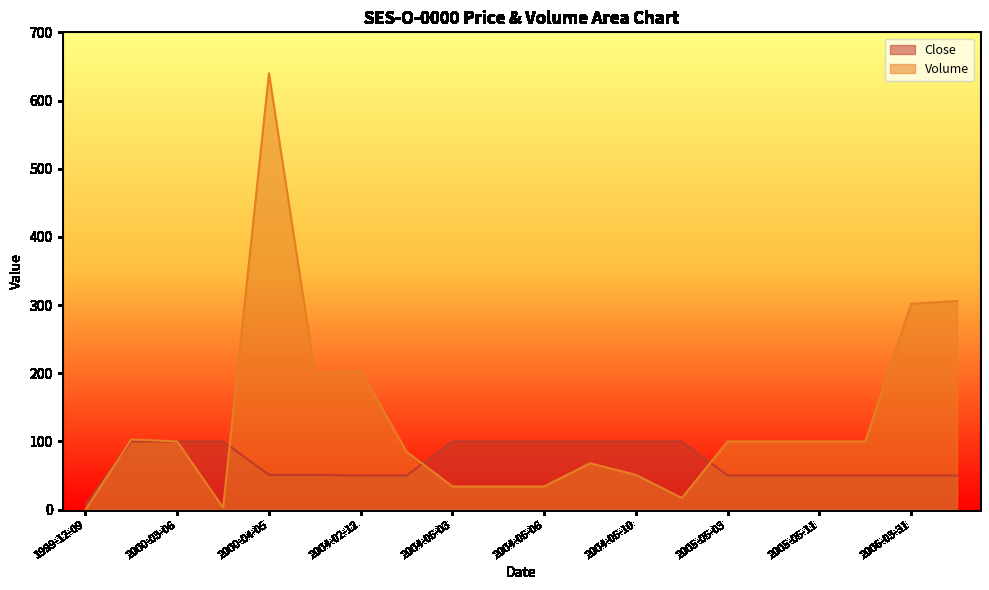

List the labels in order of Close value, largest first.

2000-01-04, 2000-03-06, 2000-03-14, 2004-05-03, 2004-05-04, 2004-05-06, 2004-05-07, 2004-05-10, 2004-05-13, 2000-04-05, 2000-07-05, 2004-02-12, 2004-03-11, 2005-05-03, 2005-05-09, 2005-05-11, 2006-03-24, 2006-03-31, 2006-04-10, 1999-12-09